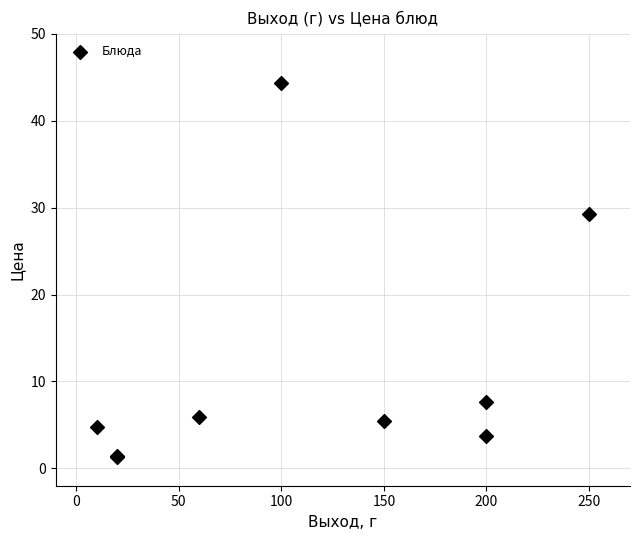

What Y value in the scatter plot is closest to 22?

29.2